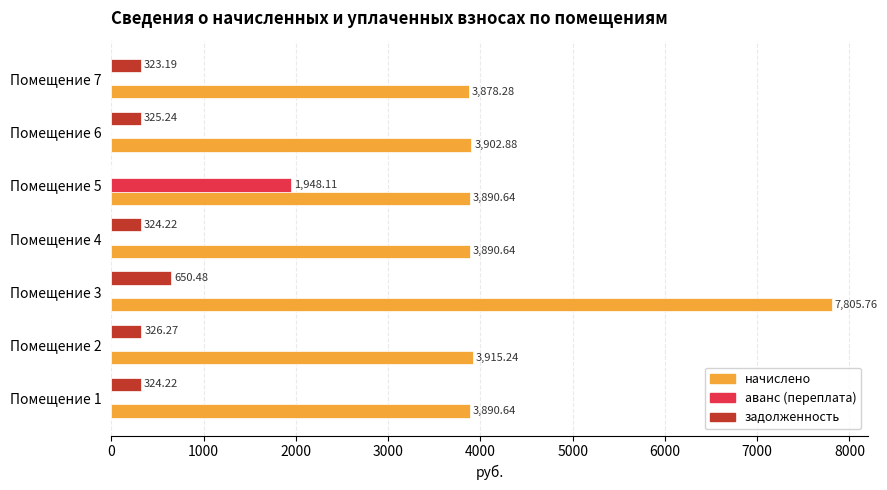

What is the sum of all начислено values?

31174.1